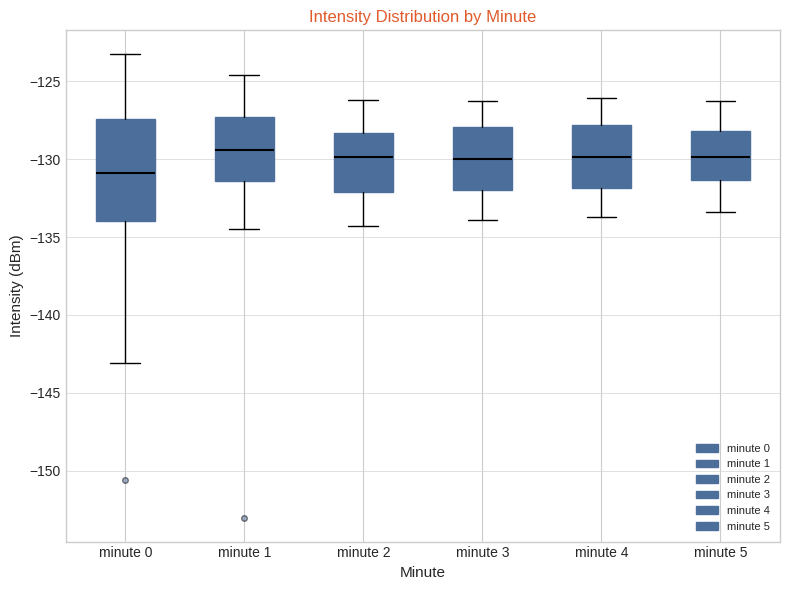

Reading left to right, read every box against the y-axis: the position of its median line, the range the box covers, and the ends of its whiskers. The values are not printed on the chart, so give them approximately, as read against the axis.

minute 0: median -131.0, box -134.0 to -127.5, whiskers -143.0 to -123.0
minute 1: median -129.5, box -131.5 to -127.5, whiskers -134.5 to -124.5
minute 2: median -130.0, box -132.0 to -128.5, whiskers -134.5 to -126.0
minute 3: median -130.0, box -132.0 to -128.0, whiskers -134.0 to -126.5
minute 4: median -130.0, box -132.0 to -128.0, whiskers -133.5 to -126.0
minute 5: median -130.0, box -131.5 to -128.0, whiskers -133.5 to -126.5